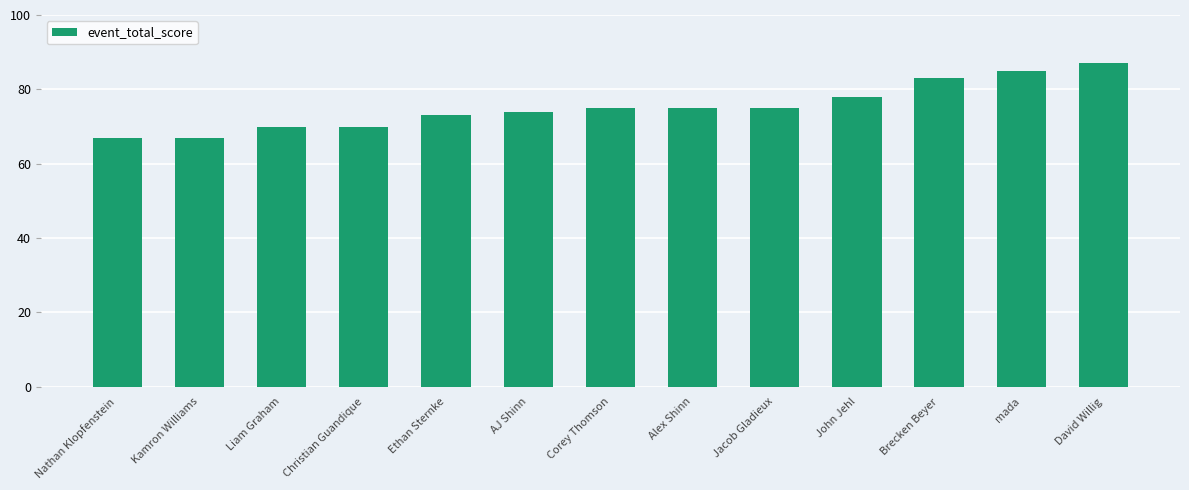

How many data points does each series have?

13